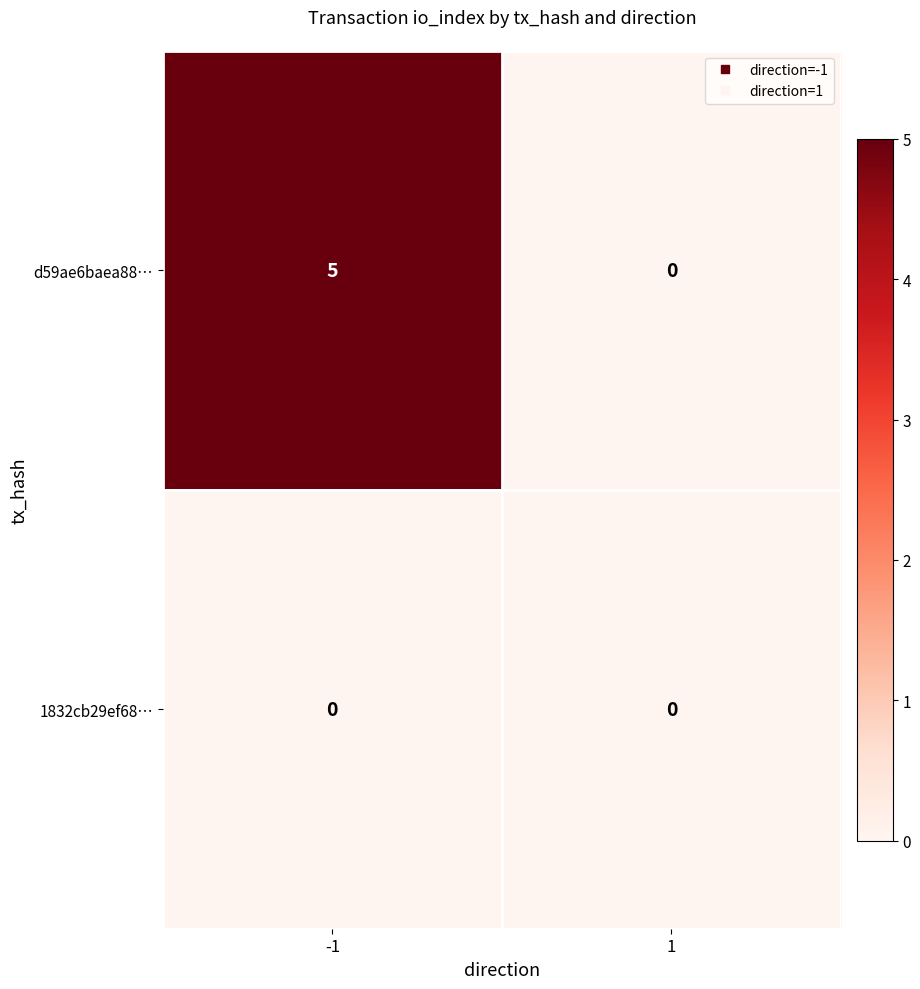

Reading right to left, extract all data points from this chart.

d59ae6baea88…: 1=0	-1=5
1832cb29ef68…: 1=0	-1=0